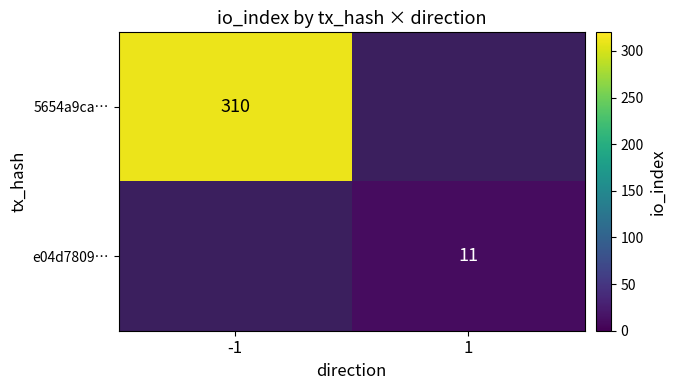

Is it true that e04d7809… equals 11 at 1?

True